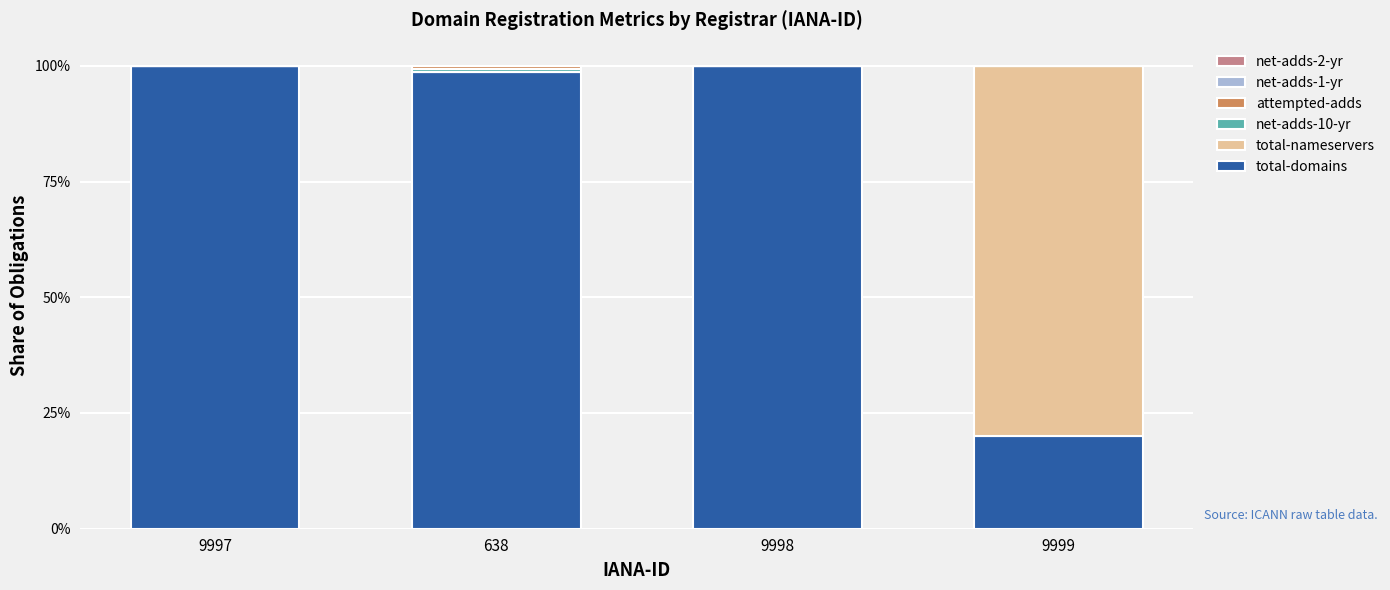

What is the sum of all total-domains values?

318.6